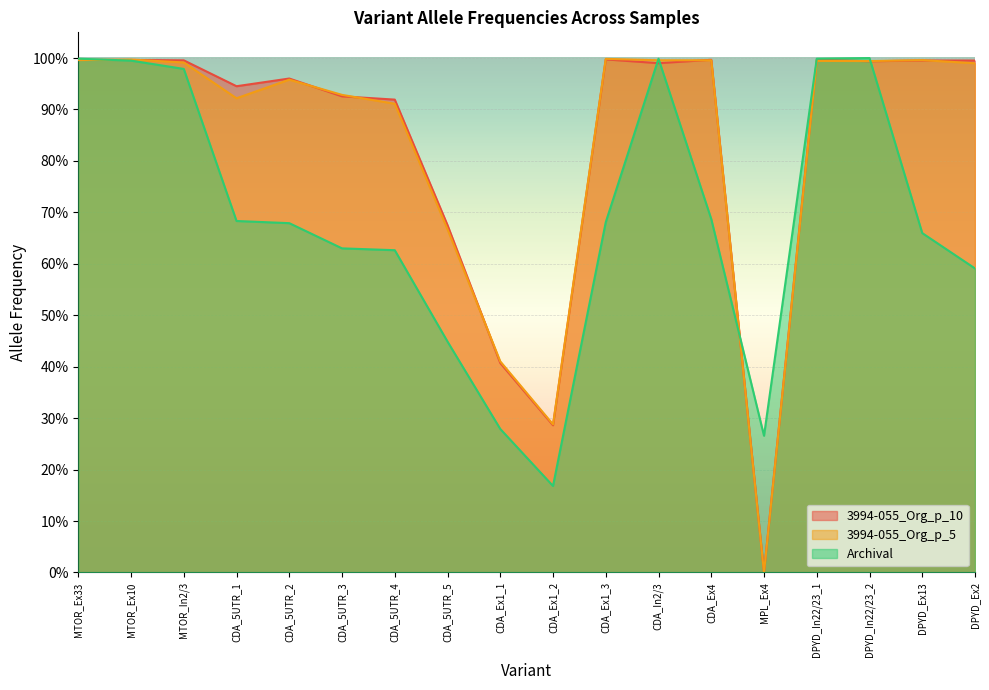

Rank the series at CDA_Ex4 from highest to lowest value.

3994-055_Org_p_10, 3994-055_Org_p_5, Archival